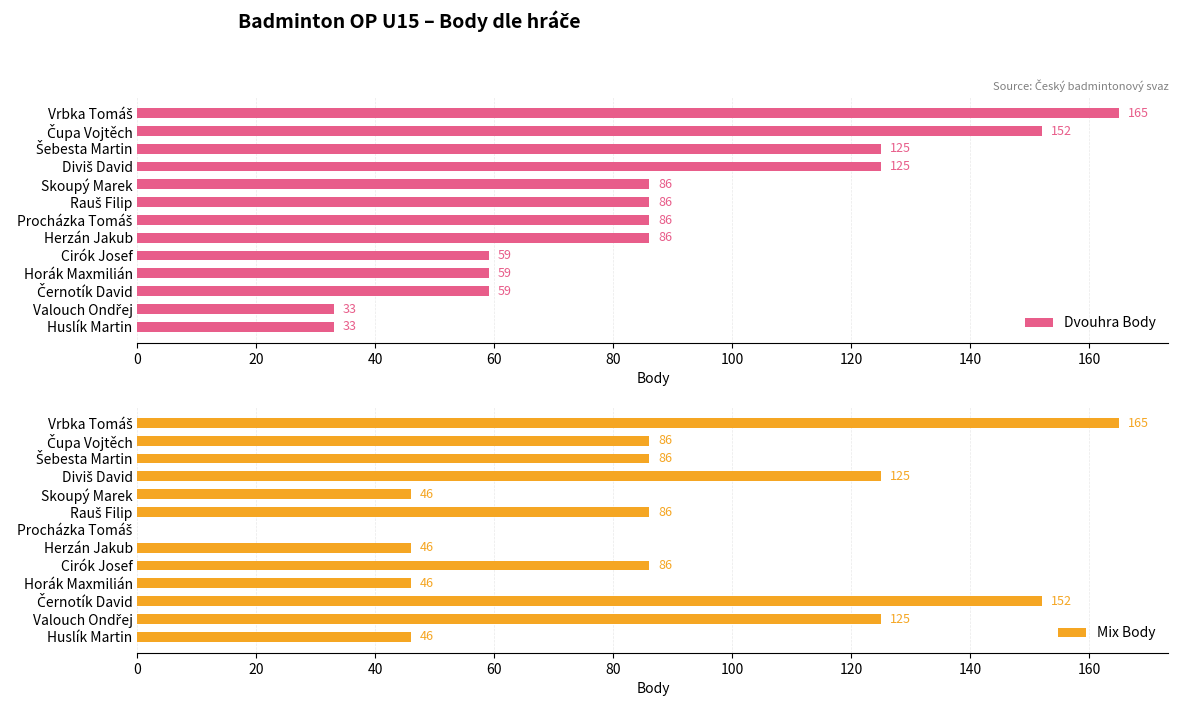

Rank the series by their maximum value, from lowest to highest.

Dvouhra Body, Mix Body